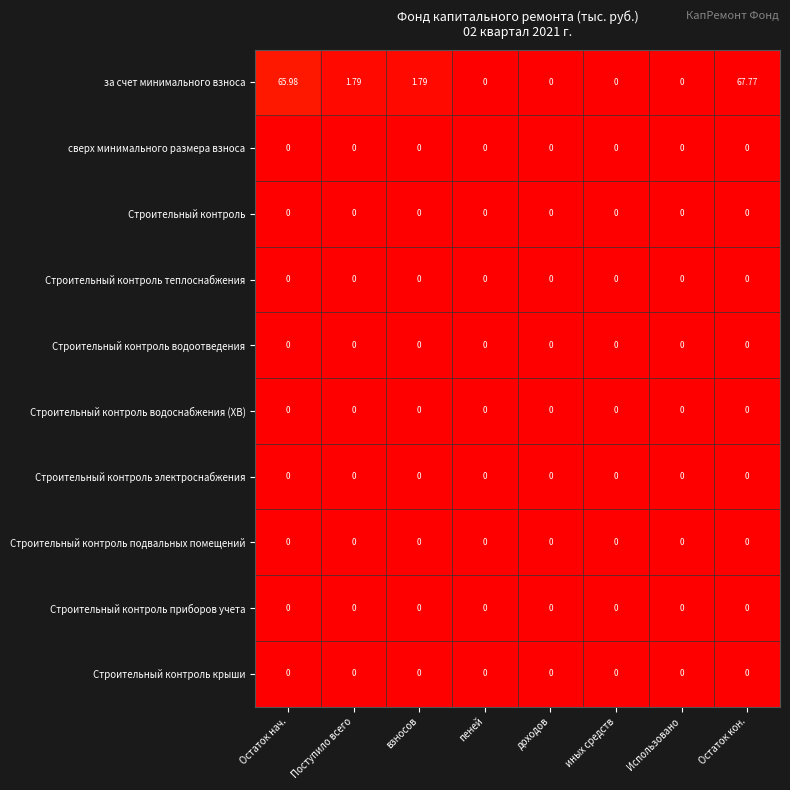

Which series has the largest total across all categories?

за счет минимального взноса